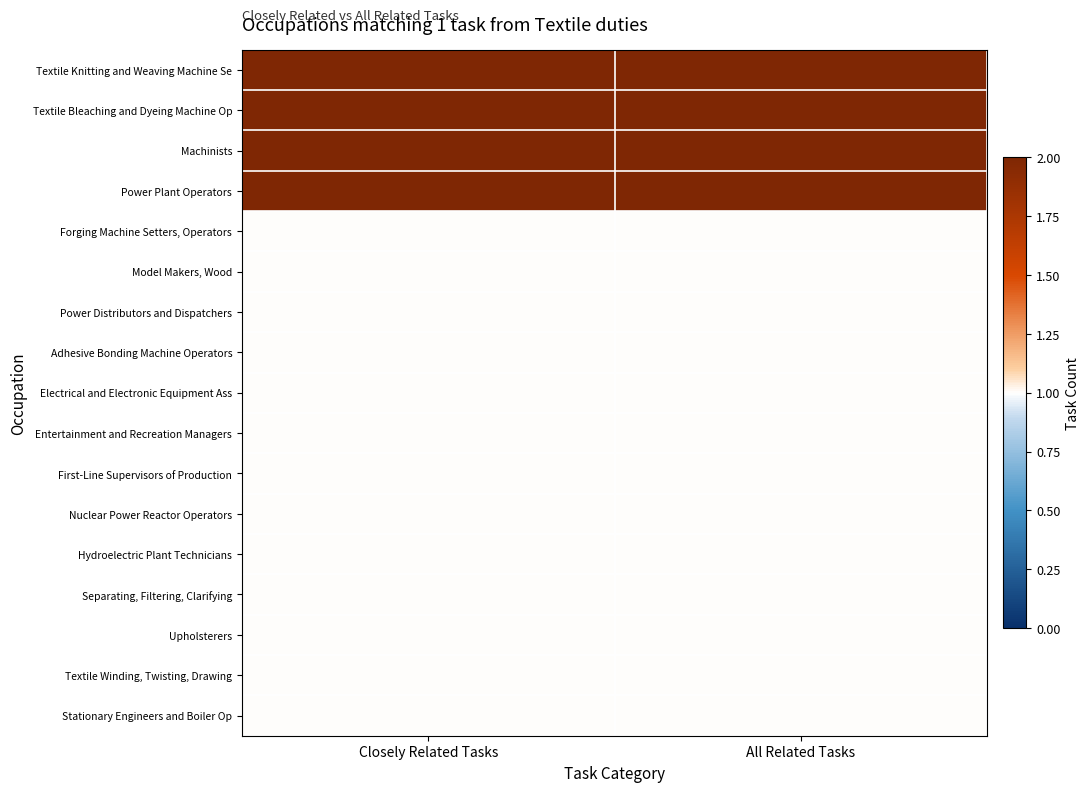

Reading left to right, extract all data points from this chart.

Textile Knitting and Weaving Machine Se: Closely Related Tasks=2	All Related Tasks=2
Textile Bleaching and Dyeing Machine Op: Closely Related Tasks=2	All Related Tasks=2
Machinists: Closely Related Tasks=2	All Related Tasks=2
Power Plant Operators: Closely Related Tasks=2	All Related Tasks=2
Forging Machine Setters, Operators: Closely Related Tasks=1	All Related Tasks=1
Model Makers, Wood: Closely Related Tasks=1	All Related Tasks=1
Power Distributors and Dispatchers: Closely Related Tasks=1	All Related Tasks=1
Adhesive Bonding Machine Operators: Closely Related Tasks=1	All Related Tasks=1
Electrical and Electronic Equipment Ass: Closely Related Tasks=1	All Related Tasks=1
Entertainment and Recreation Managers: Closely Related Tasks=1	All Related Tasks=1
First-Line Supervisors of Production: Closely Related Tasks=1	All Related Tasks=1
Nuclear Power Reactor Operators: Closely Related Tasks=1	All Related Tasks=1
Hydroelectric Plant Technicians: Closely Related Tasks=1	All Related Tasks=1
Separating, Filtering, Clarifying: Closely Related Tasks=1	All Related Tasks=1
Upholsterers: Closely Related Tasks=1	All Related Tasks=1
Textile Winding, Twisting, Drawing: Closely Related Tasks=1	All Related Tasks=1
Stationary Engineers and Boiler Op: Closely Related Tasks=1	All Related Tasks=1